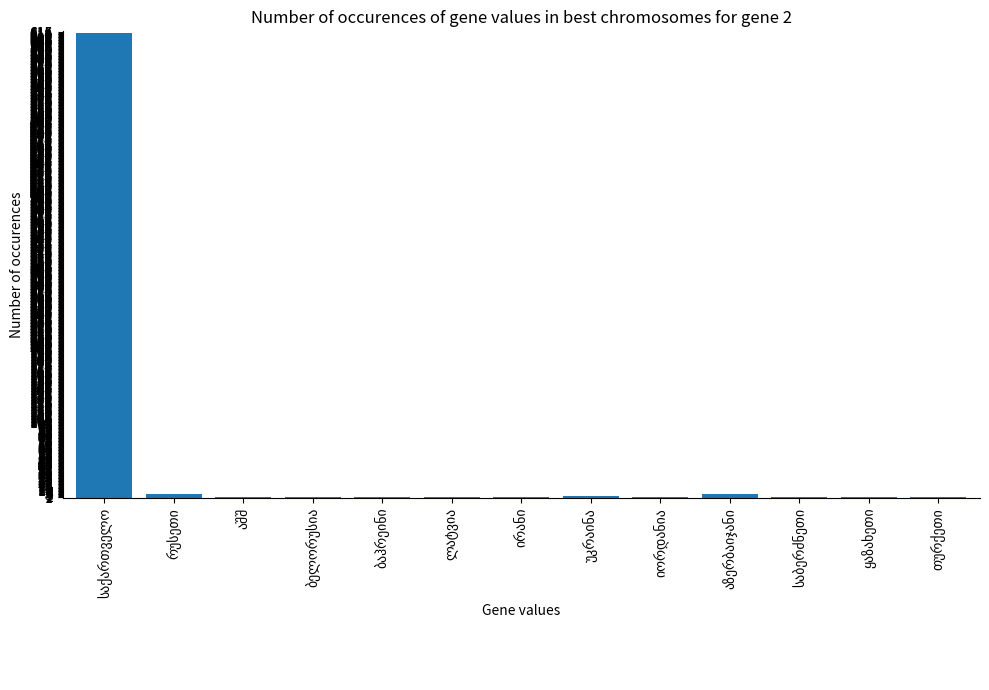

What is the greatest value displayed?

615